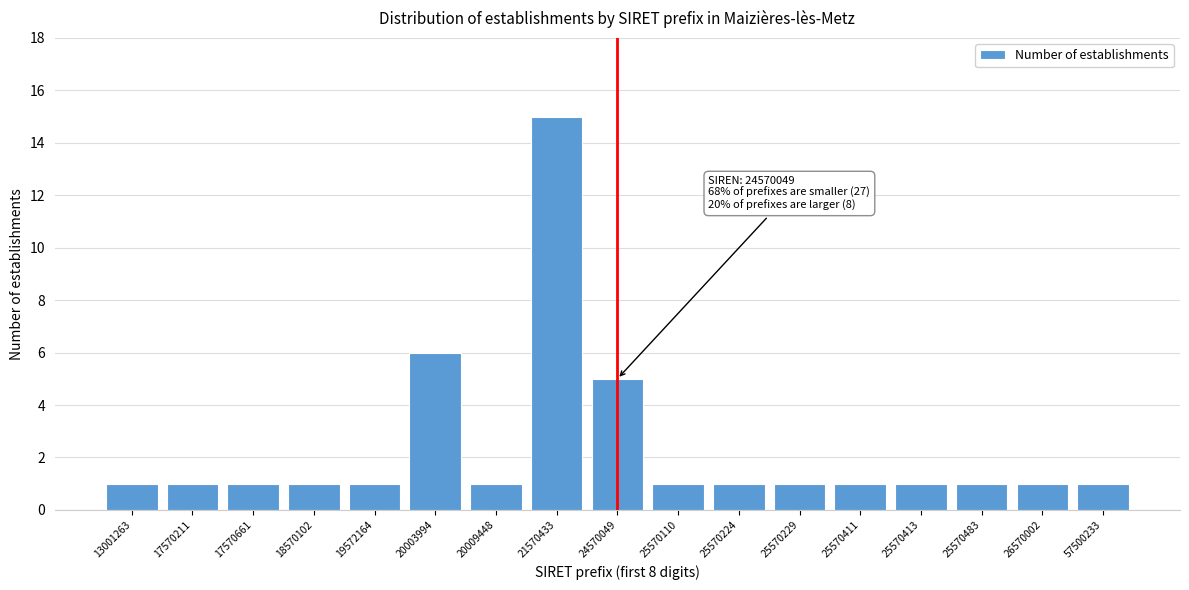

Reading left to right, extract all data points from this chart.

1	1	1	1	1	6	1	15	5	1	1	1	1	1	1	1	1